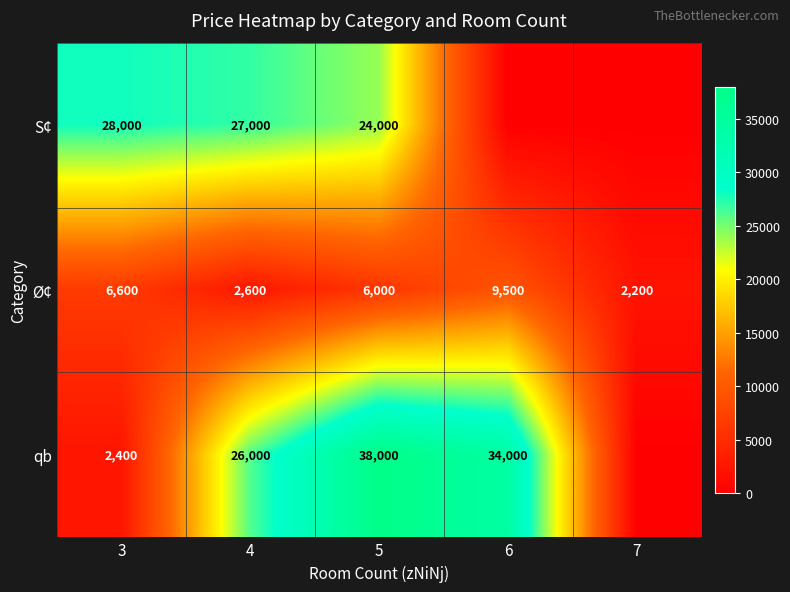

At 4, list the series in order from smallest to largest.

Ø¢, qb, S¢